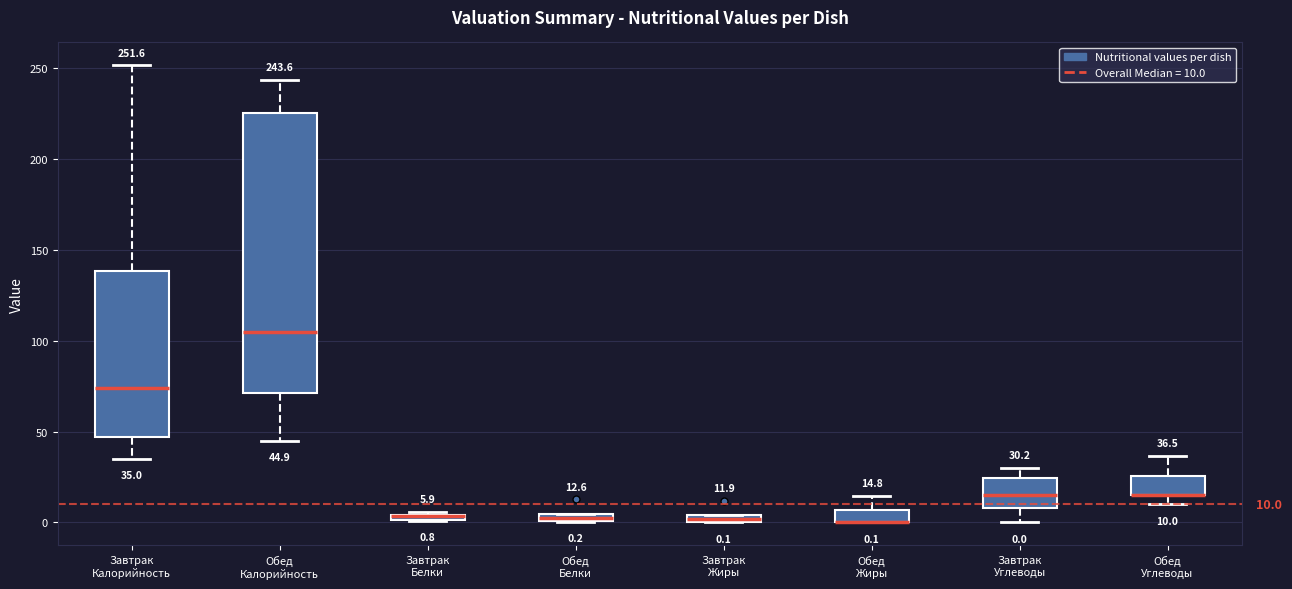

Comparing the boxes themselves (not the whiskers), which one is the tallest?

Обед Калорийность